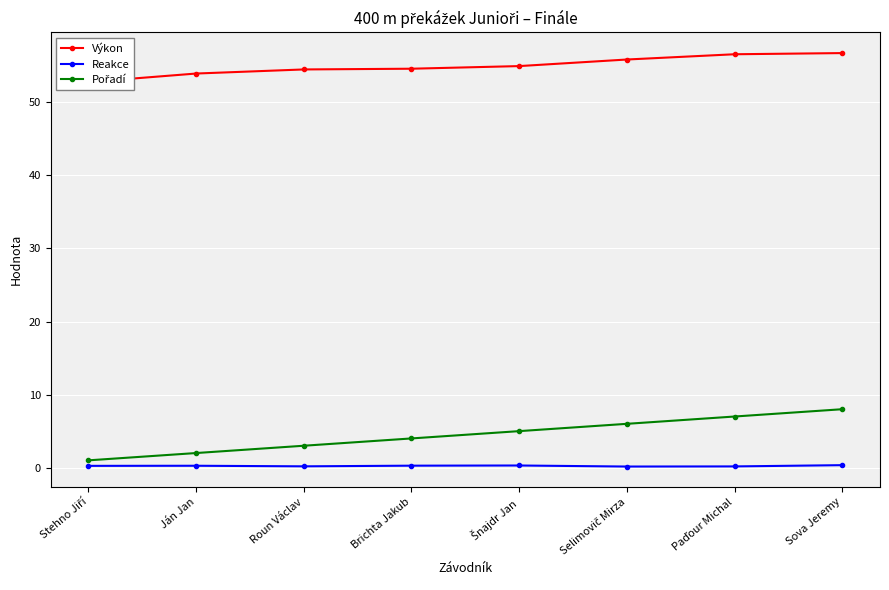

The value of Pořadí at Stehno Jiří is 1.0. True or false?

True